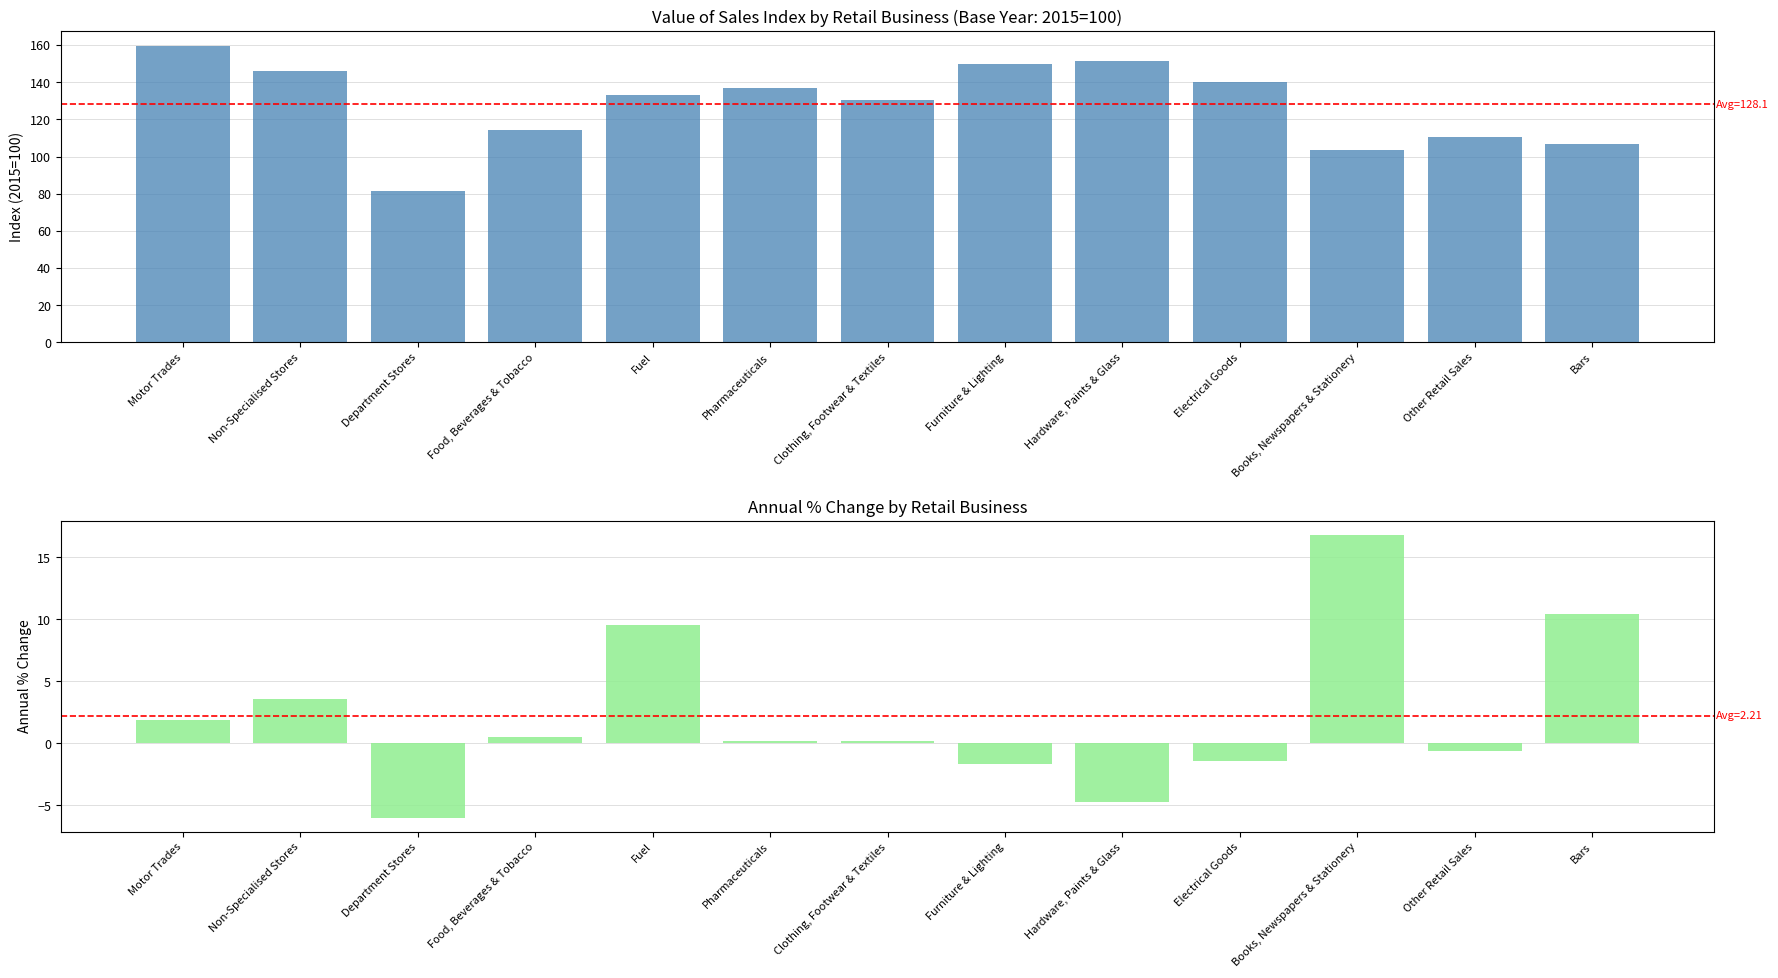

List the series in order of their peak value, lowest first.

Value Annual % change, Value of Sales Index